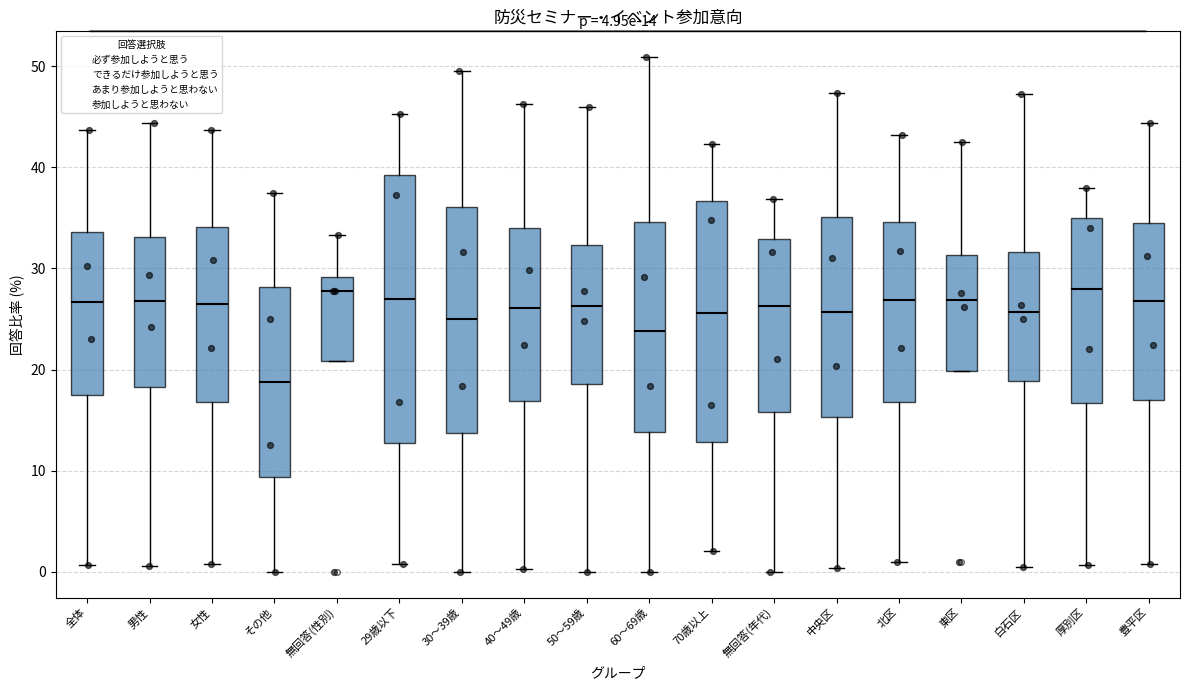

Comparing the boxes themselves (not the whiskers), which one is the tallest?

29歳以下